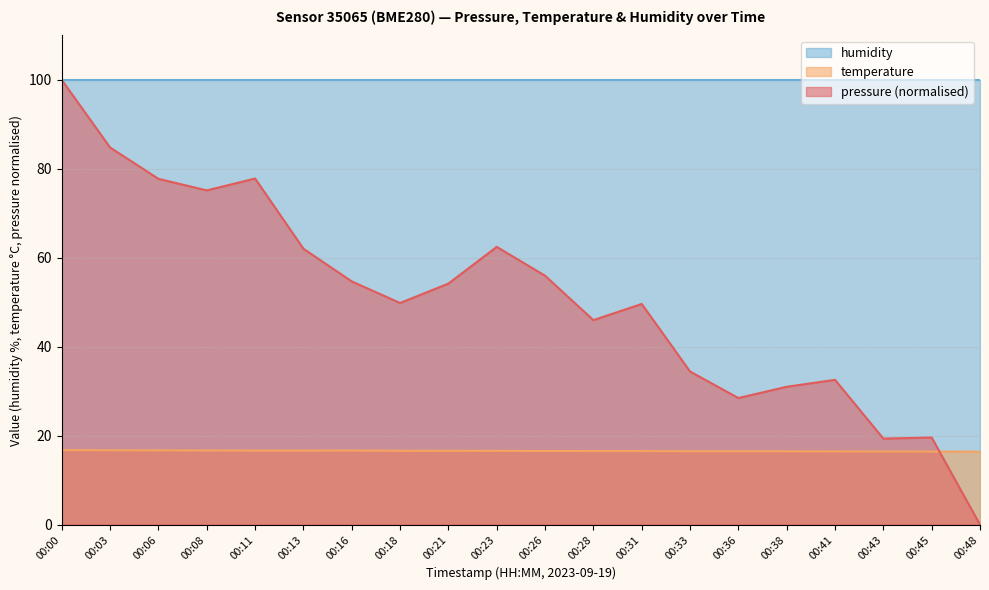

The temperature series shows 16.5 at 00:41. True or false?

True